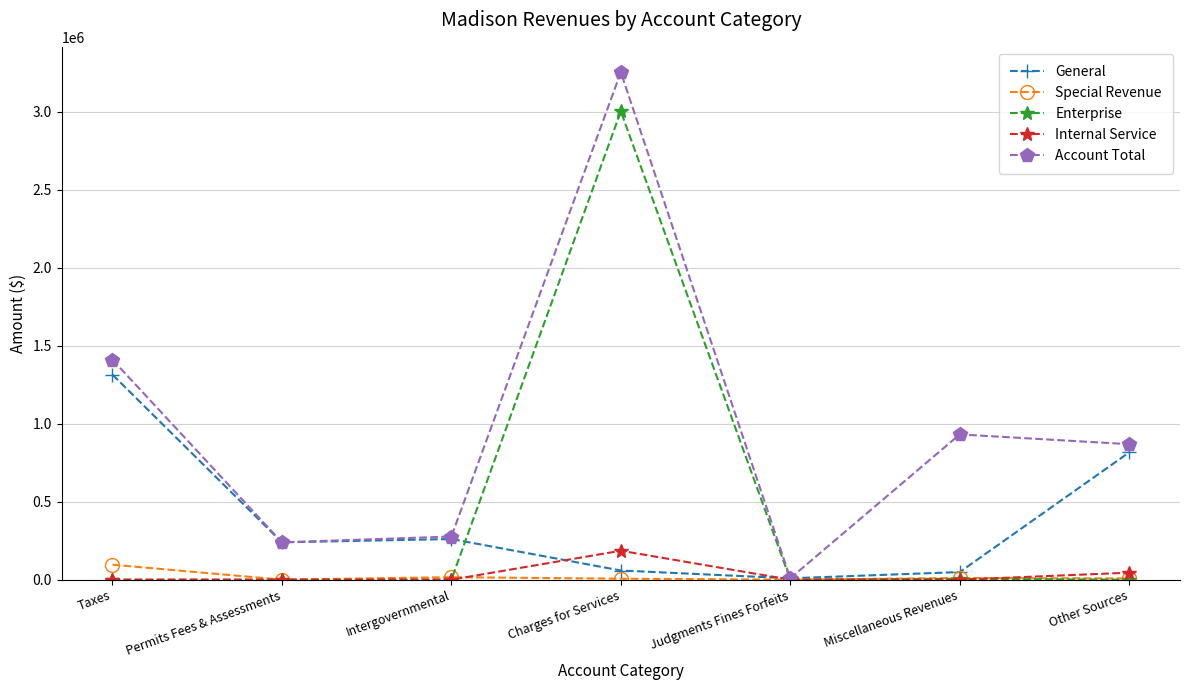

What are all the series names shown in the legend?

General, Special Revenue, Enterprise, Internal Service, Account Total